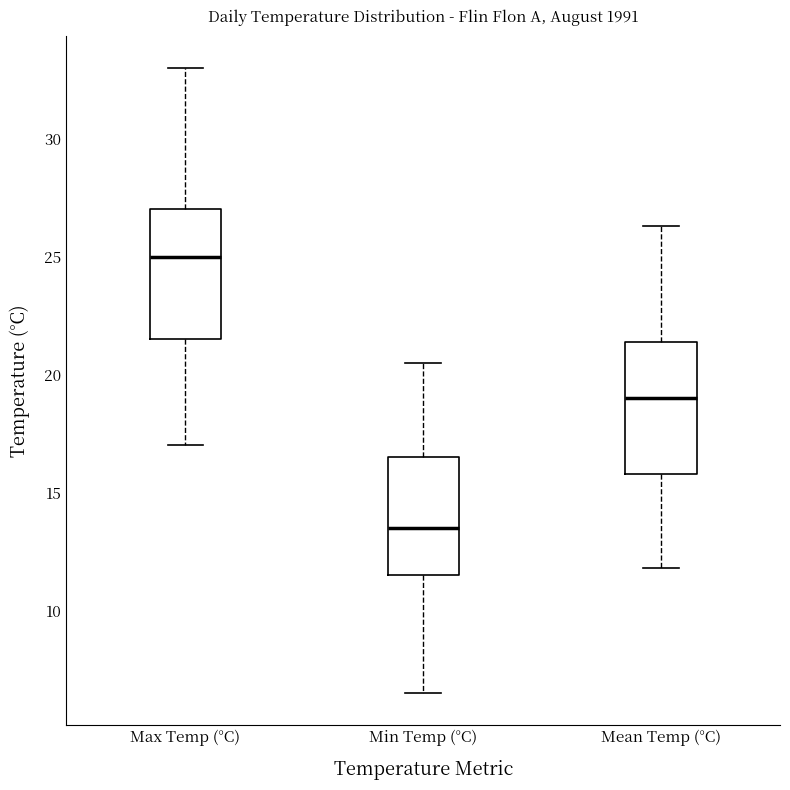

Where does the median line of the box for Min Temp (°C) sit on the y-axis? The values are not printed on the chart, so give them approximately, as read against the axis.

13.5